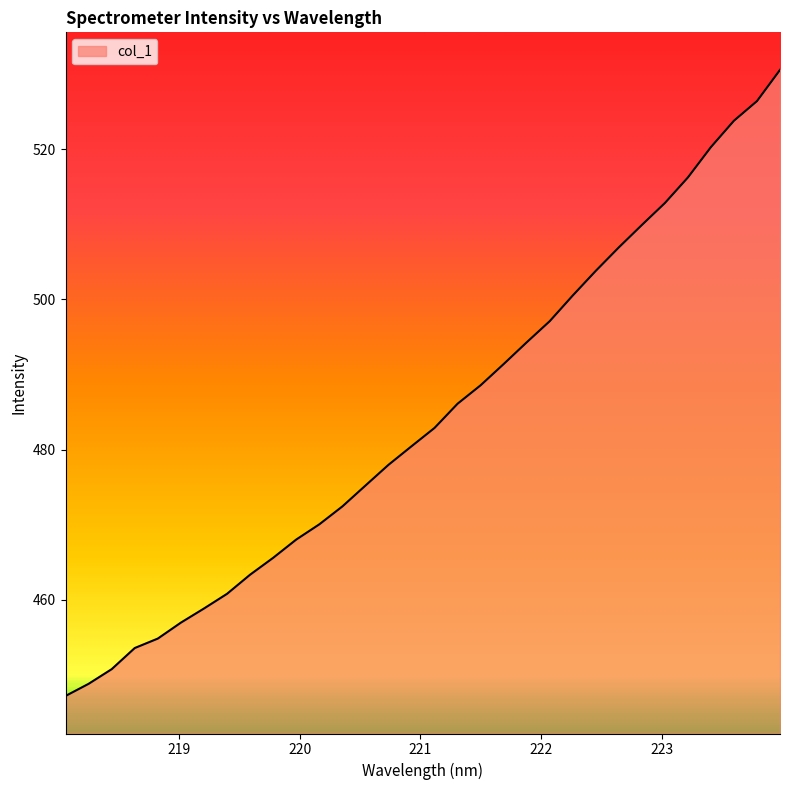

What is the difference between the maximum and minimum values?

83.4